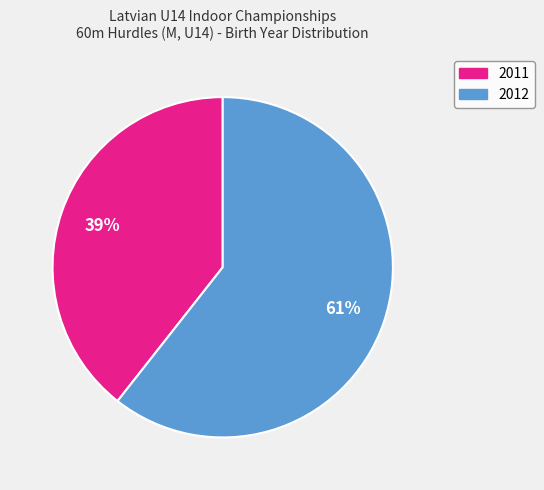

Which slice represents more than half of the pie?

2012